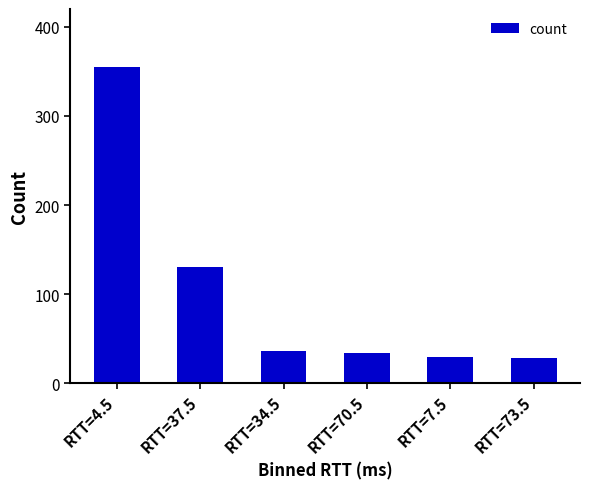

How many data points are less than 36?

3